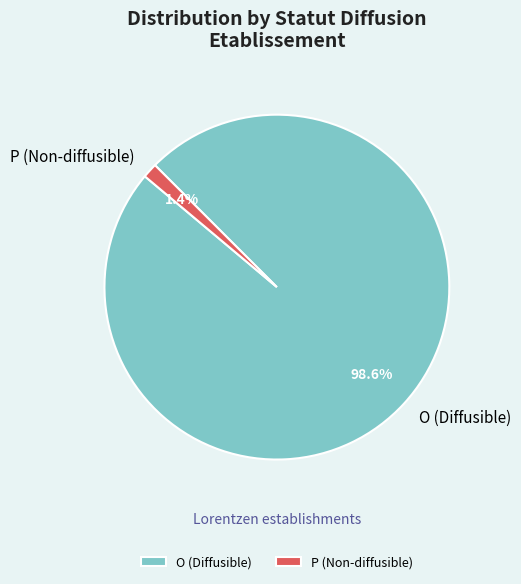

What is the largest slice in the pie chart?

O